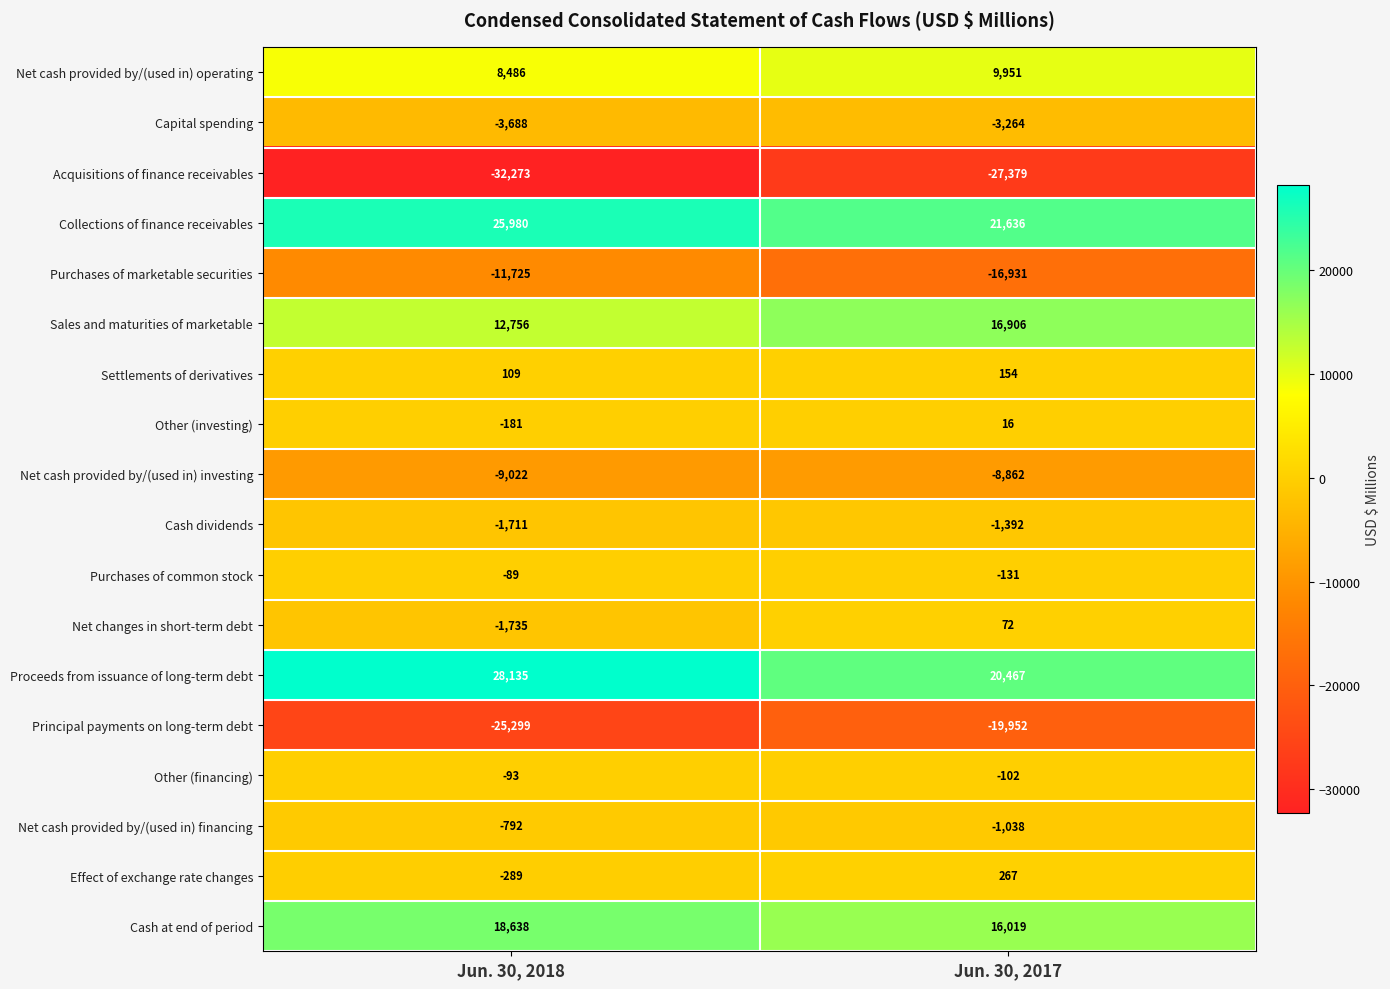

What is the approximate value of Collections of finance receivables at Jun. 30, 2017, to the nearest 10?

21640